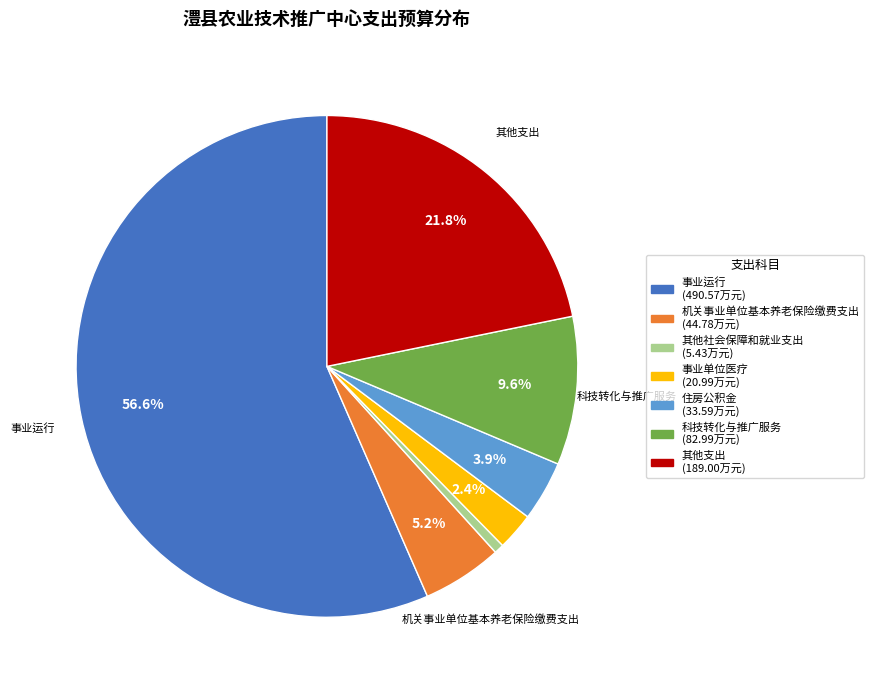

Between 科技转化与推广服务 and 事业单位医疗, which is larger?

科技转化与推广服务